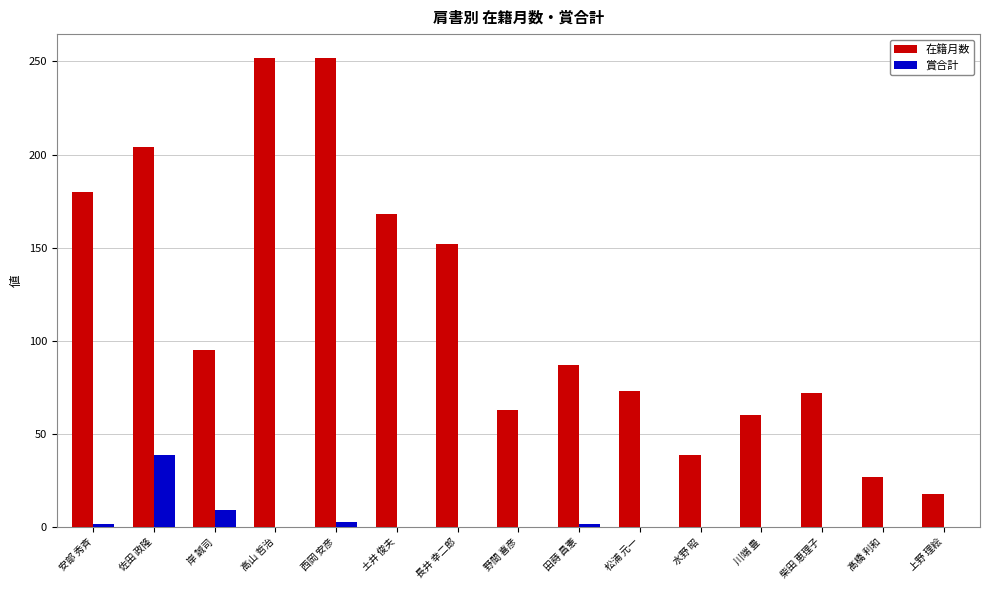

How many groups of bars are there?

15